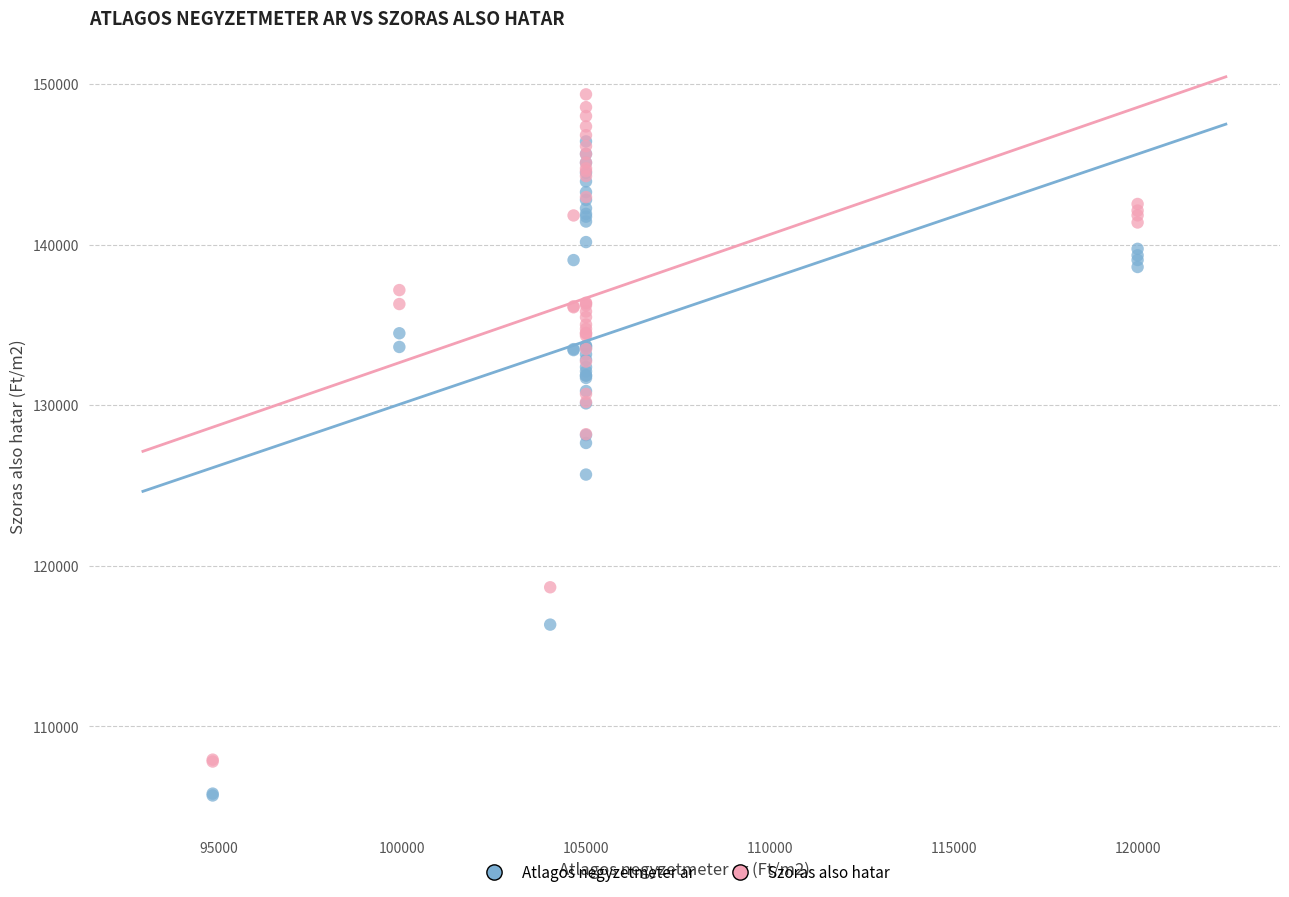

What are all the series names shown in the legend?

Atlagos negyzetmeter ar, Szoras also hatar